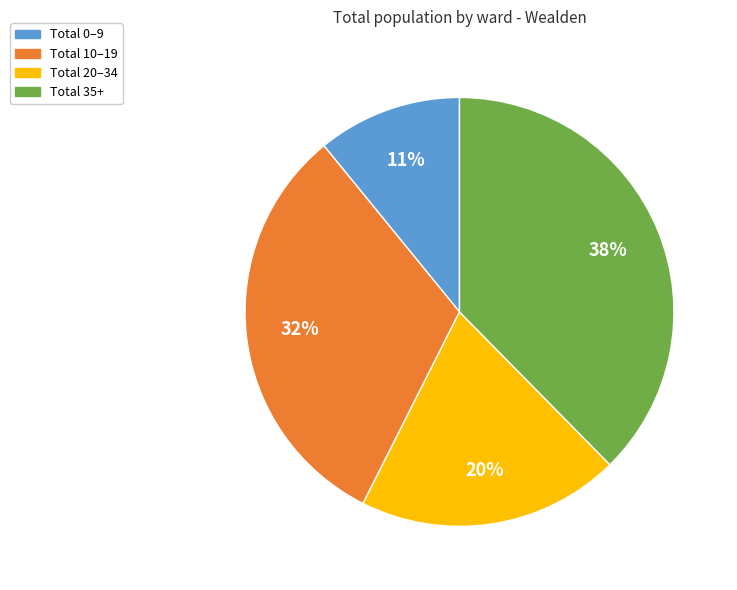

True or false: Total 0–9 accounts for 11% of the total.

True